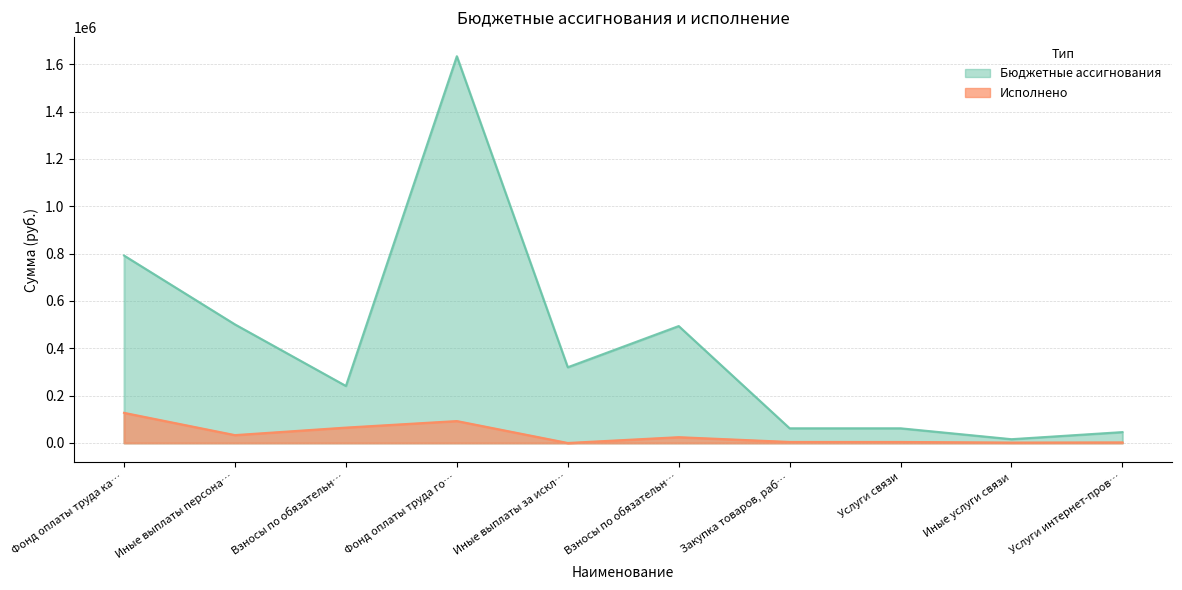

Reading left to right, extract all data points from this chart.

Бюджетные ассигнования: 792000.0	501000.0	241000.0	1634000.0	320000.0	494000.0	62000.0	62000.0	16000.0	46000.0
Исполнено: 127358.0	33224.8	64986.0	92641.0	0.0	24512.0	4308.5	4308.5	1808.5	2500.0